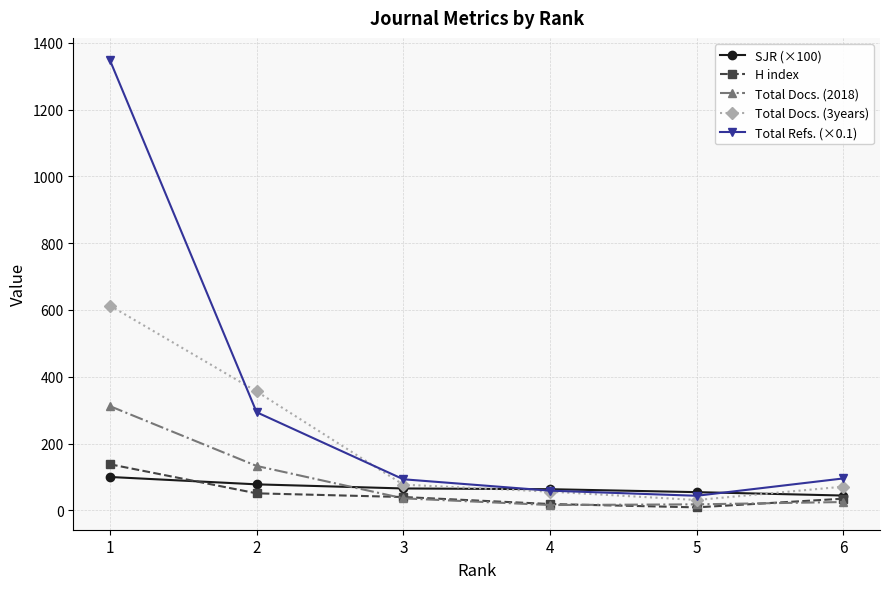

What is the value of the H index point at the 1st from the left?

138.0